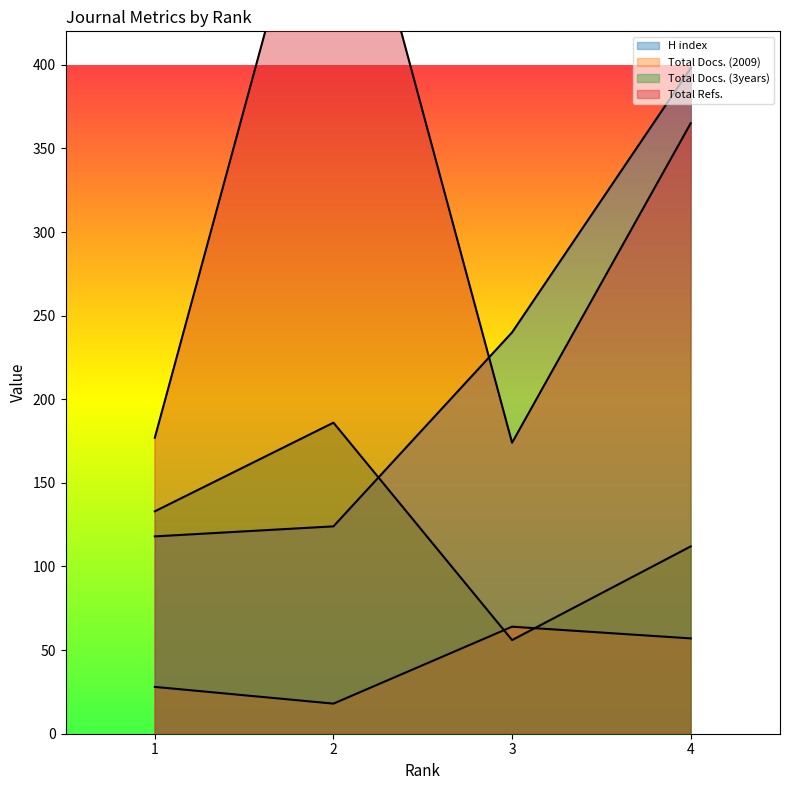

Is the value of Total Docs. (2009) at 2 greater than the value of Total Docs. (3years) at 2?

No